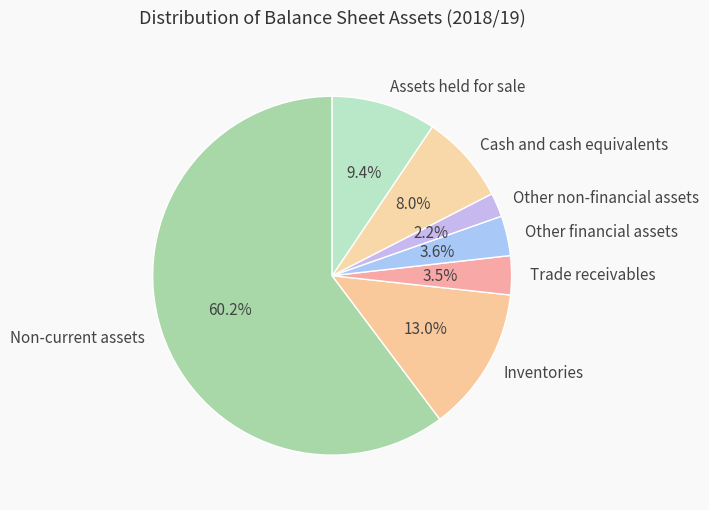

The Cash and cash equivalents slice represents 16% of the pie. True or false?

False